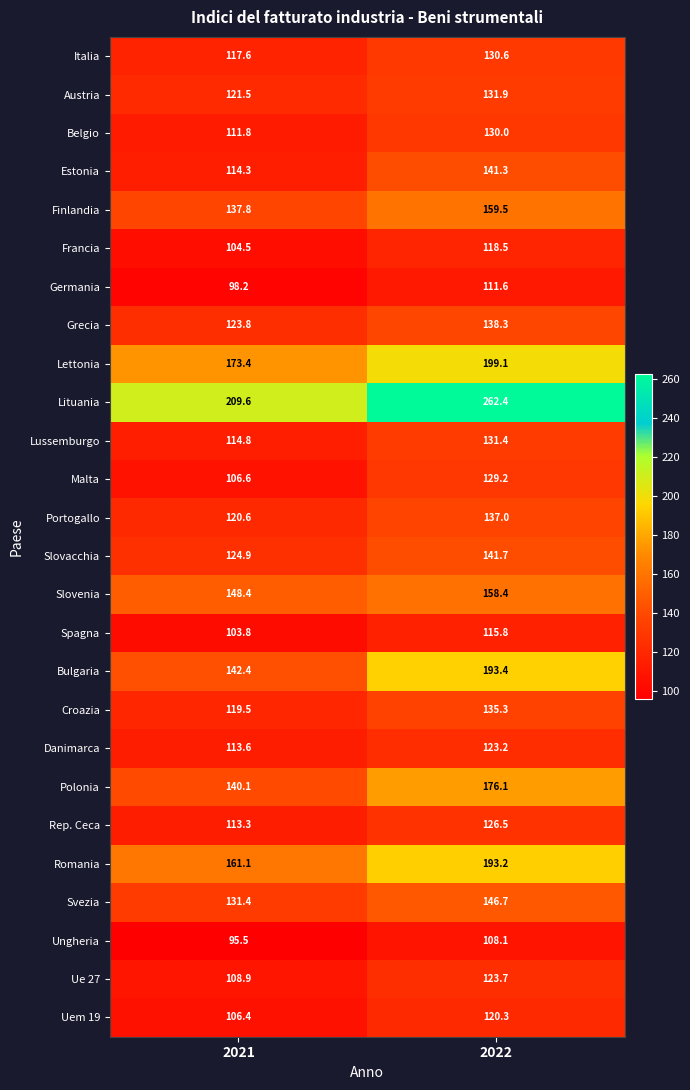

List the series in order of their peak value, highest first.

Lituania, Lettonia, Bulgaria, Romania, Polonia, Finlandia, Slovenia, Svezia, Slovacchia, Estonia, Grecia, Portogallo, Croazia, Austria, Lussemburgo, Italia, Belgio, Malta, Rep. Ceca, Ue 27, Danimarca, Uem 19, Francia, Spagna, Germania, Ungheria